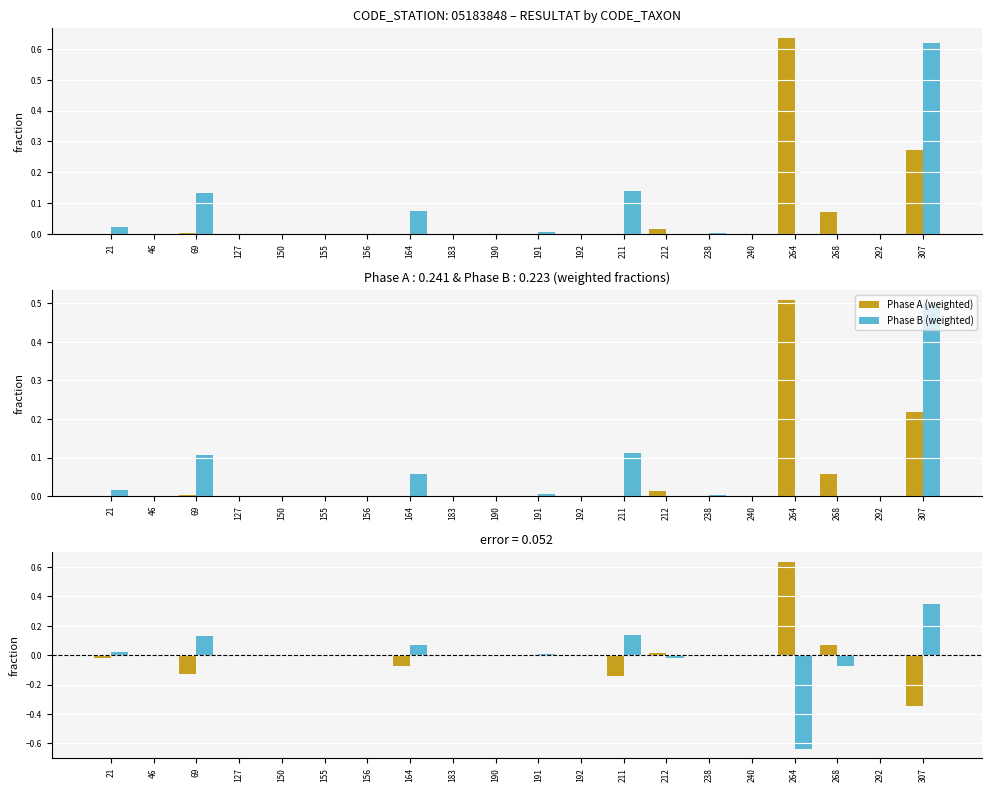

Reading left to right, what are all the values shown in this chart?

Phase A: 21=0.0	46=0.0	69=0.0	127=0.0	150=0.0	155=0.0	156=0.0	164=0.0	183=0.0	190=0.0	191=0.0	192=0.0	211=0.0	212=0.0	238=0.0	240=0.0	264=0.6	268=0.1	292=0.0	307=0.3
Phase B: 21=0.0	46=0.0	69=0.1	127=0.0	150=0.0	155=0.0	156=0.0	164=0.1	183=0.0	190=0.0	191=0.0	192=0.0	211=0.1	212=0.0	238=0.0	240=0.0	264=0.0	268=0.0	292=0.0	307=0.6
Phase A (weighted): 21=0.0	46=0.0	69=0.0	127=0.0	150=0.0	155=0.0	156=0.0	164=0.0	183=0.0	190=0.0	191=0.0	192=0.0	211=0.0	212=0.0	238=0.0	240=0.0	264=0.5	268=0.1	292=0.0	307=0.2
Phase B (weighted): 21=0.0	46=0.0	69=0.1	127=0.0	150=0.0	155=0.0	156=0.0	164=0.1	183=0.0	190=0.0	191=0.0	192=0.0	211=0.1	212=0.0	238=0.0	240=0.0	264=0.0	268=0.0	292=0.0	307=0.5
error Phase A: 21=-0.0	46=0.0	69=-0.1	127=0.0	150=0.0	155=-0.0	156=0.0	164=-0.1	183=-0.0	190=0.0	191=-0.0	192=-0.0	211=-0.1	212=0.0	238=-0.0	240=0.0	264=0.6	268=0.1	292=-0.0	307=-0.3
error Phase B: 21=0.0	46=-0.0	69=0.1	127=-0.0	150=-0.0	155=0.0	156=-0.0	164=0.1	183=0.0	190=0.0	191=0.0	192=0.0	211=0.1	212=-0.0	238=0.0	240=0.0	264=-0.6	268=-0.1	292=0.0	307=0.3